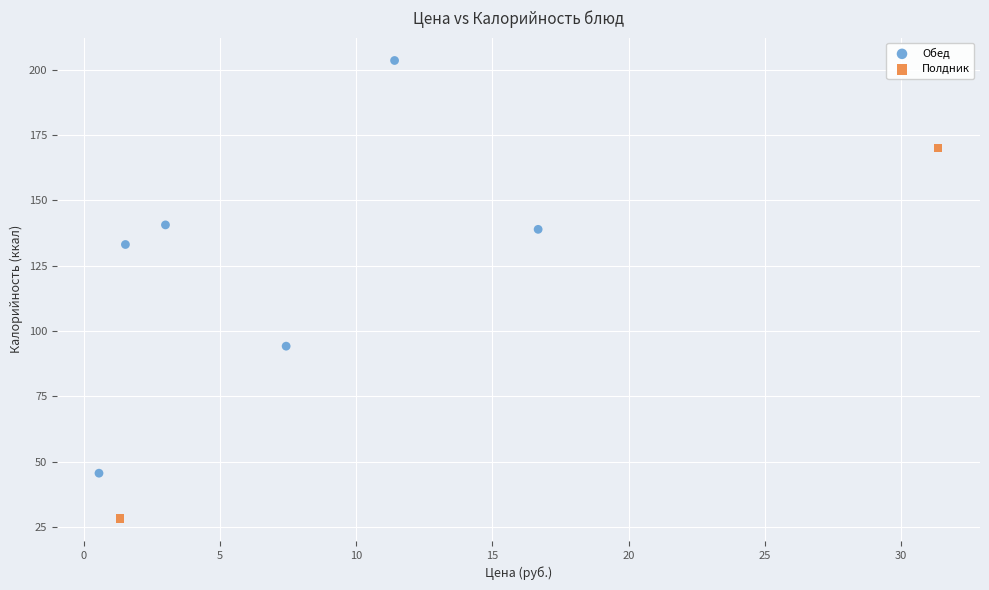

What are all the series names shown in the legend?

Обед, Полдник